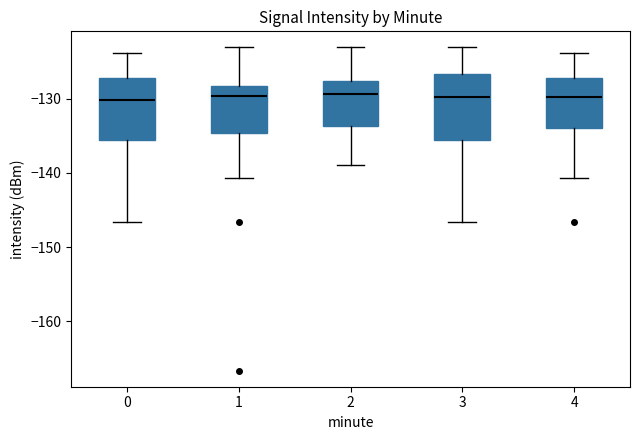

Where is the lower edge of the box at x = 2 on the y-axis? The values are not printed on the chart, so give them approximately, as read against the axis.

-134